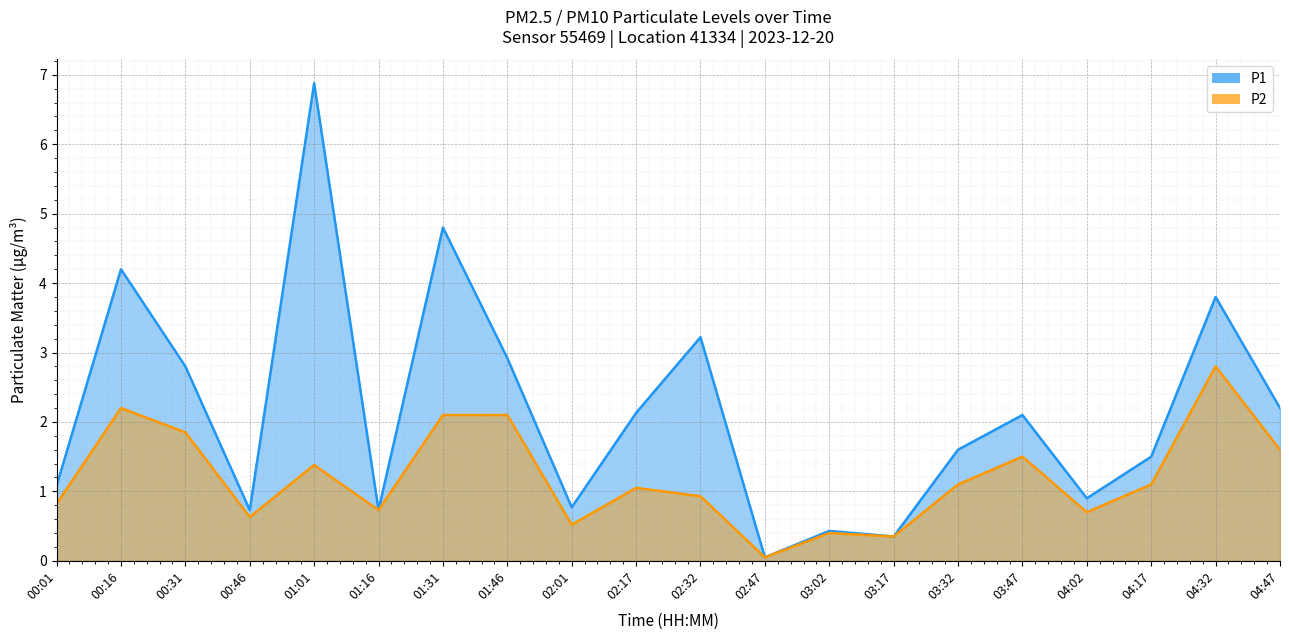

How many interior local valleys does the P2 series have?

6